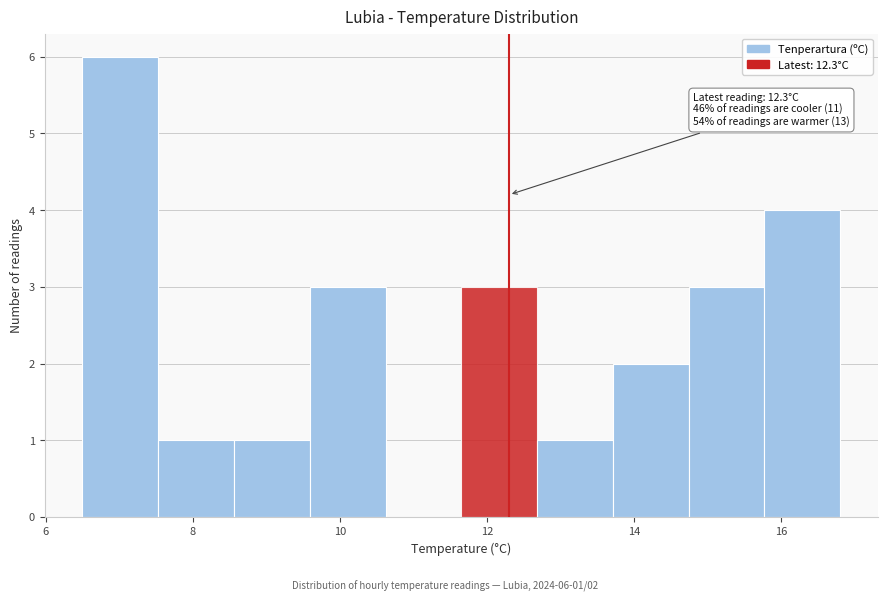

Which range on the x-axis has the tallest bar?

6.6 to 7.6